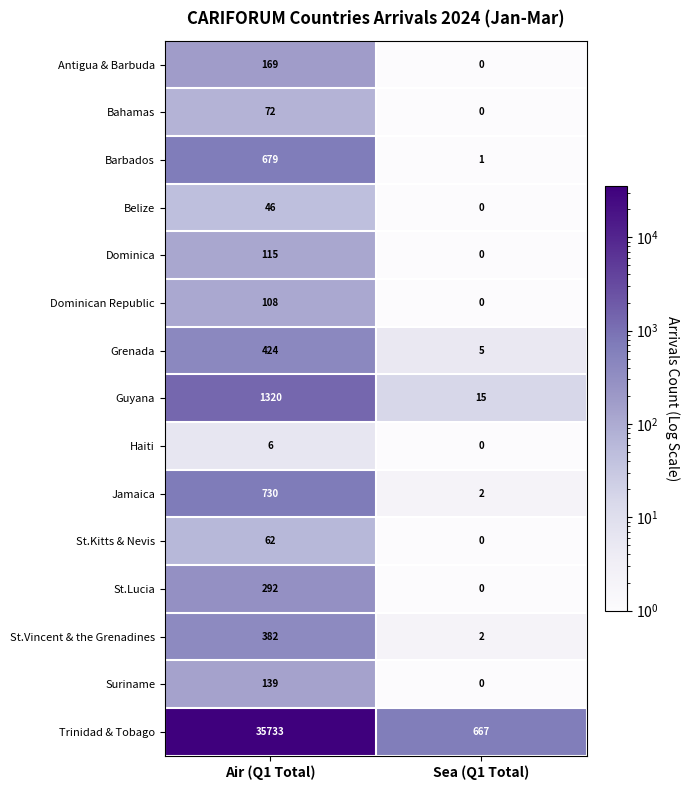

The Trinidad & Tobago series shows 35733 at Air (Q1 Total). True or false?

True